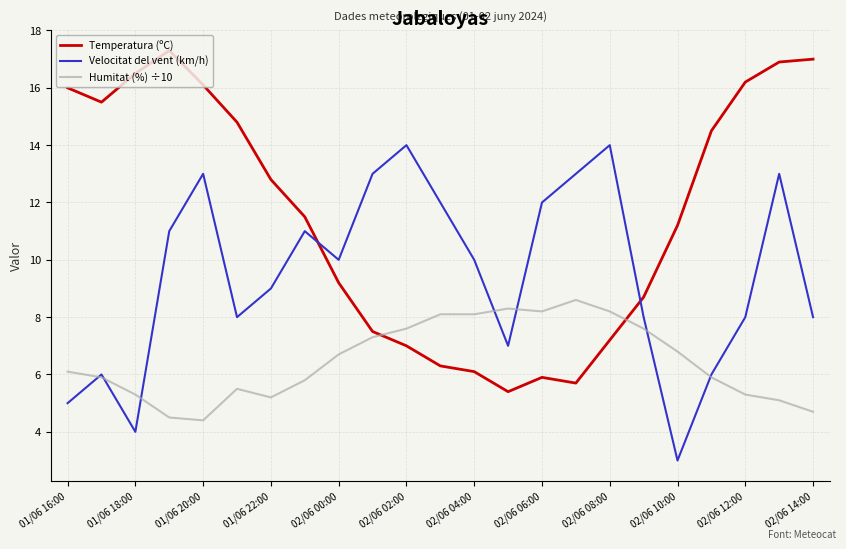

True or false: Velocitat del vent (km/h) and Temperatura (ºC) intersect in this chart.

True